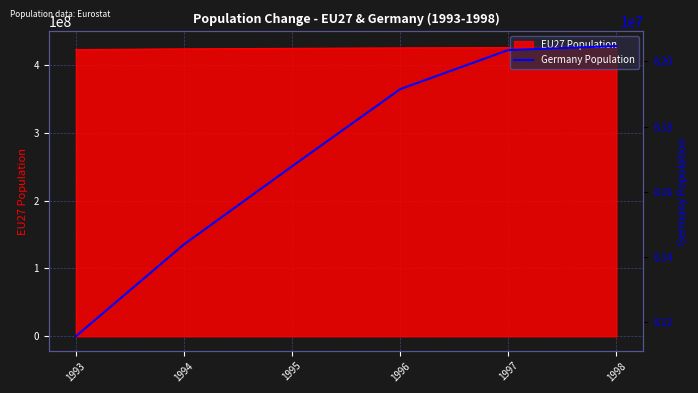

Reading left to right, list all the values displayed in this chart.

1993=81156363	1994=81438348	1995=81678051	1996=81914831	1997=82034771	1998=82047195